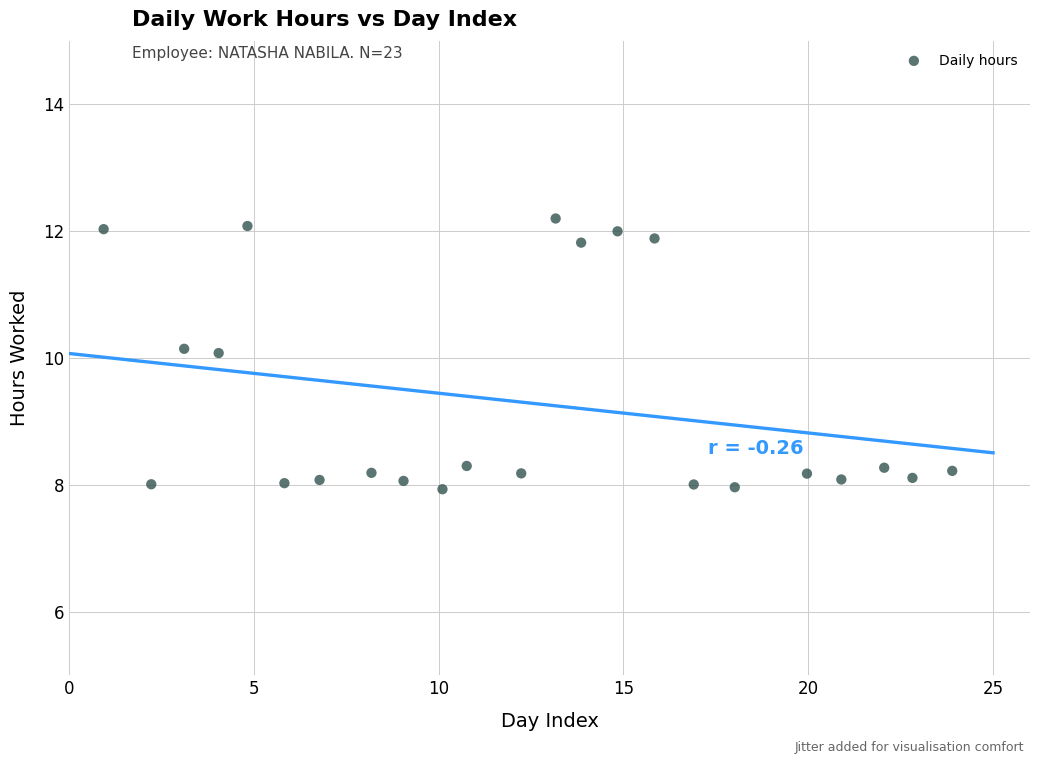

What is the range of X values (max minus min)?

23.0